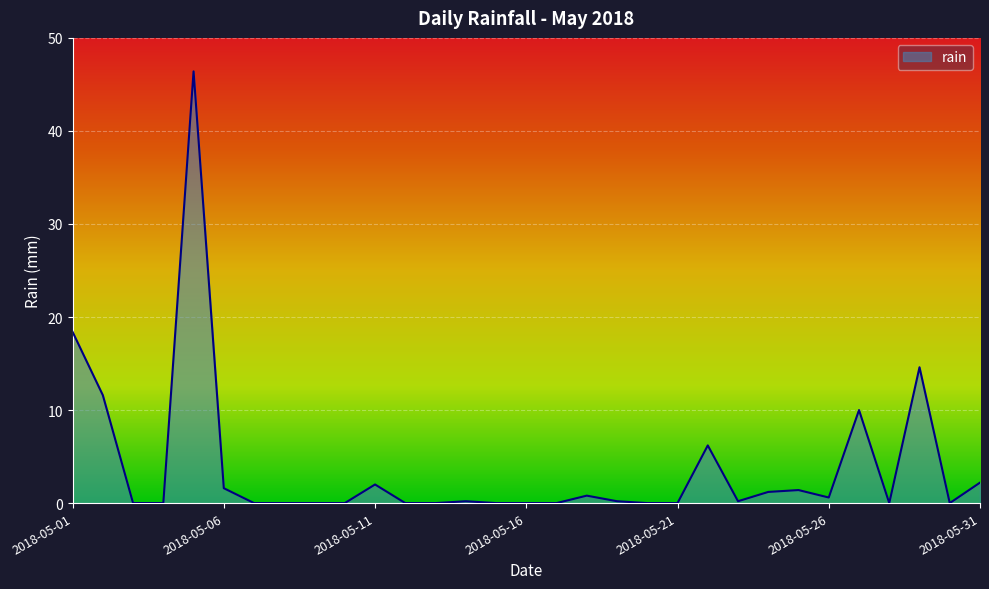

How many series are shown in this chart?

1